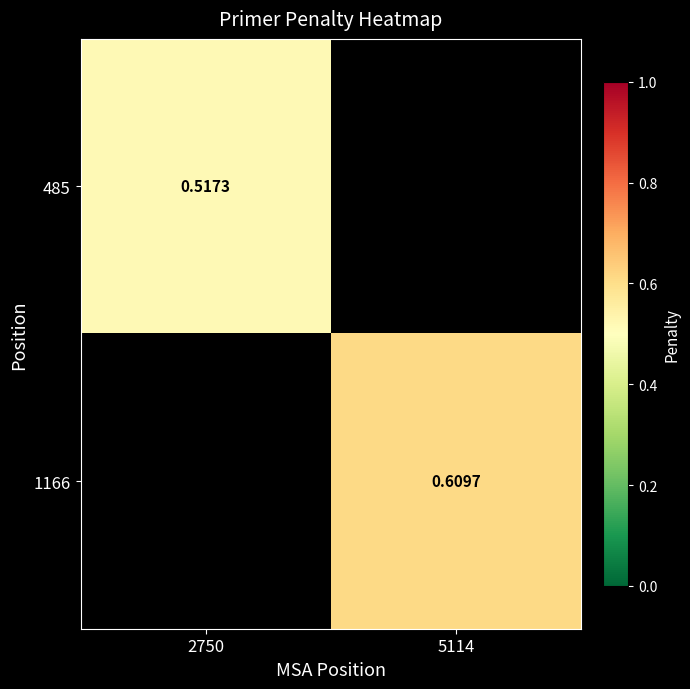

Is the value of 1166 at 5114 greater than the value of 485 at 2750?

Yes